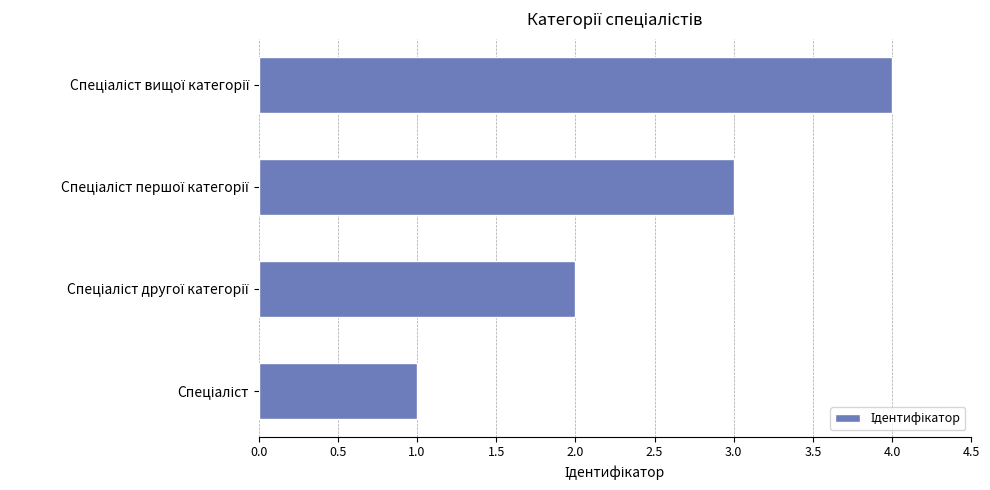

How many values are below 3?

2